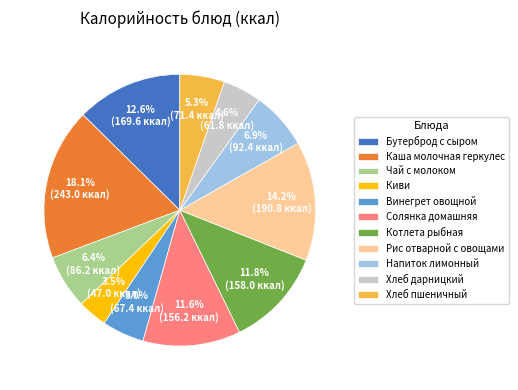

To the nearest percent, what is the combined percentage of Рис отварной с овощами and Солянка домашняя?

26%